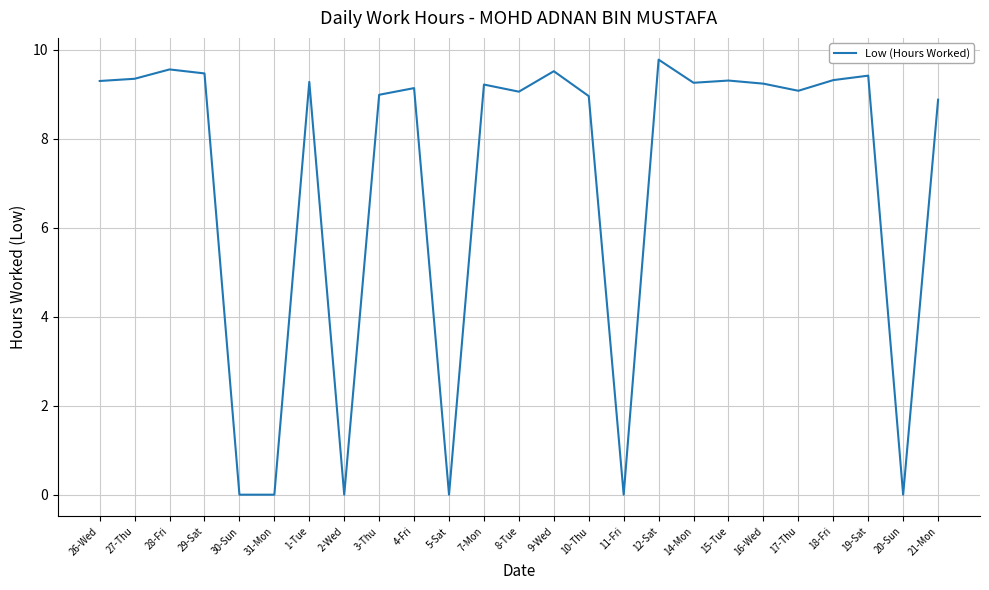

Which label corresponds to the largest value in the chart?

12-Sat